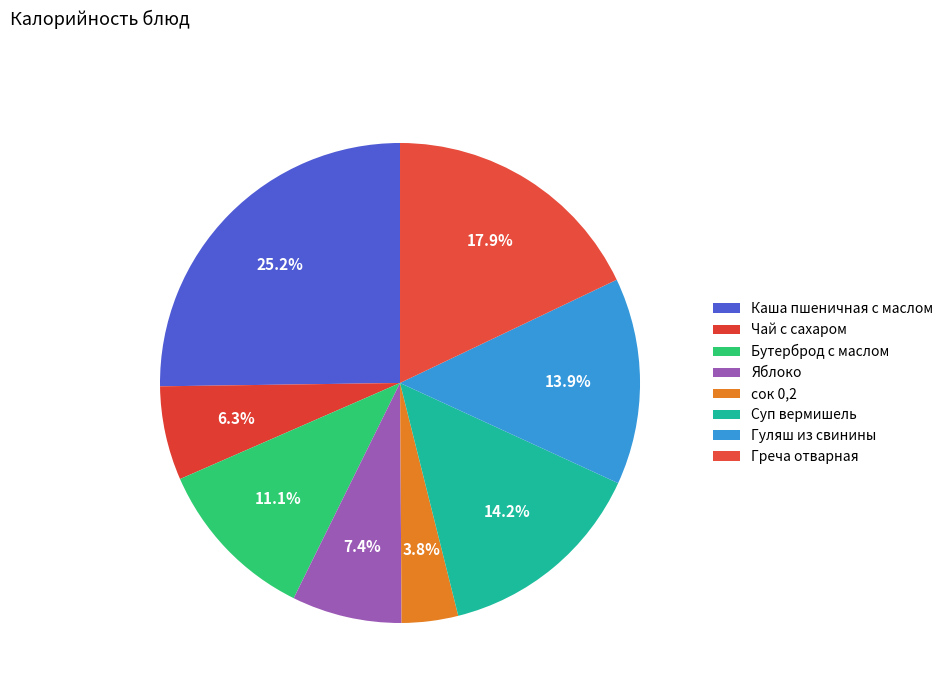

Count the number of slices in the pie.

8